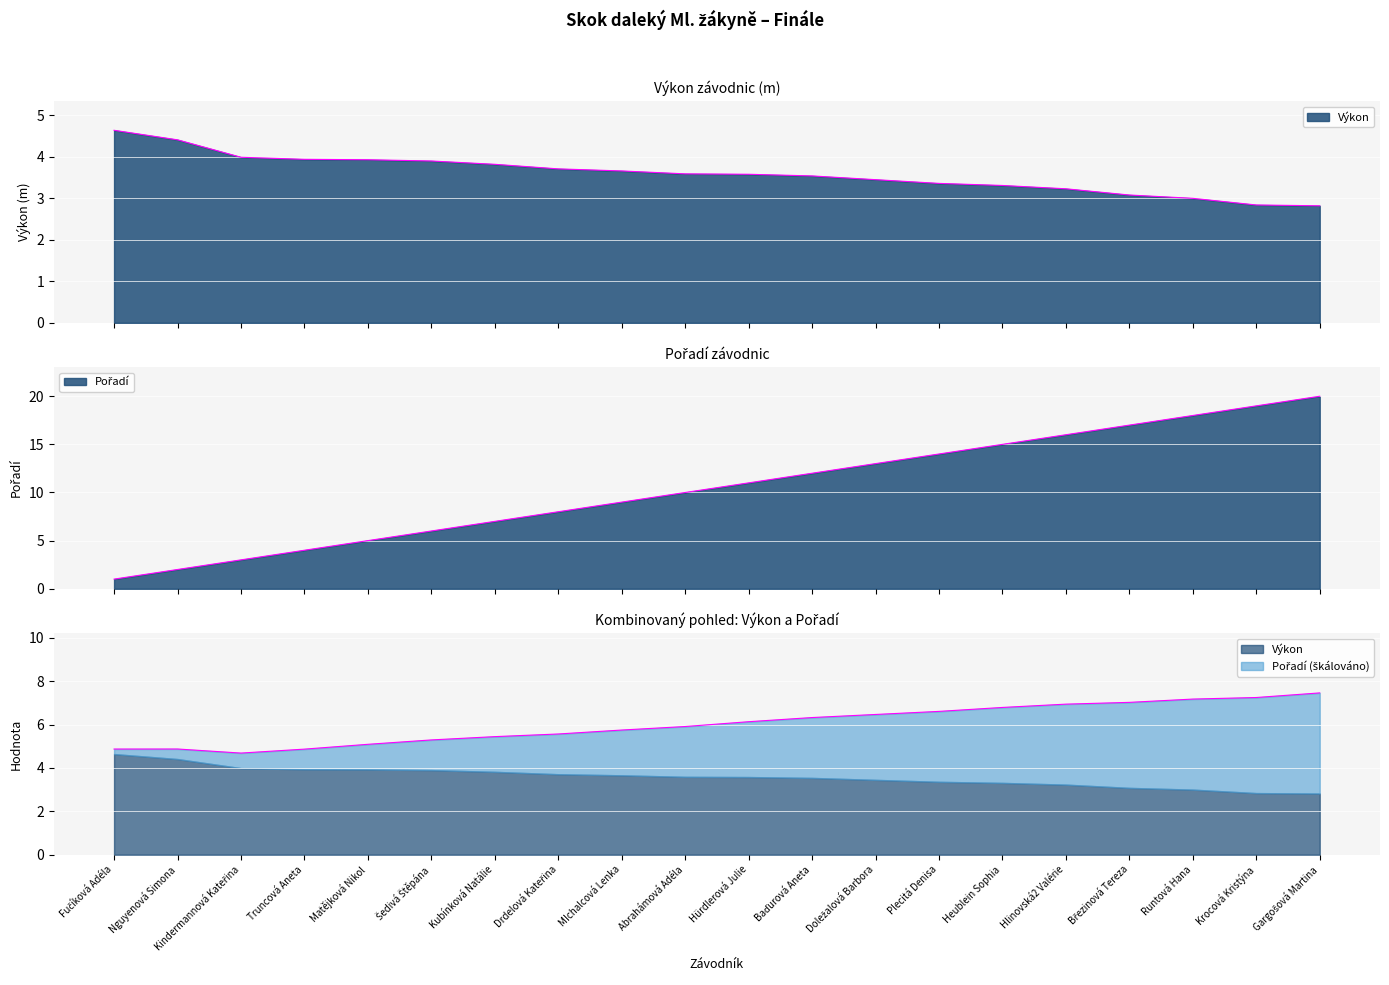

Read the Výkon value at Truncová Aneta.

3.9